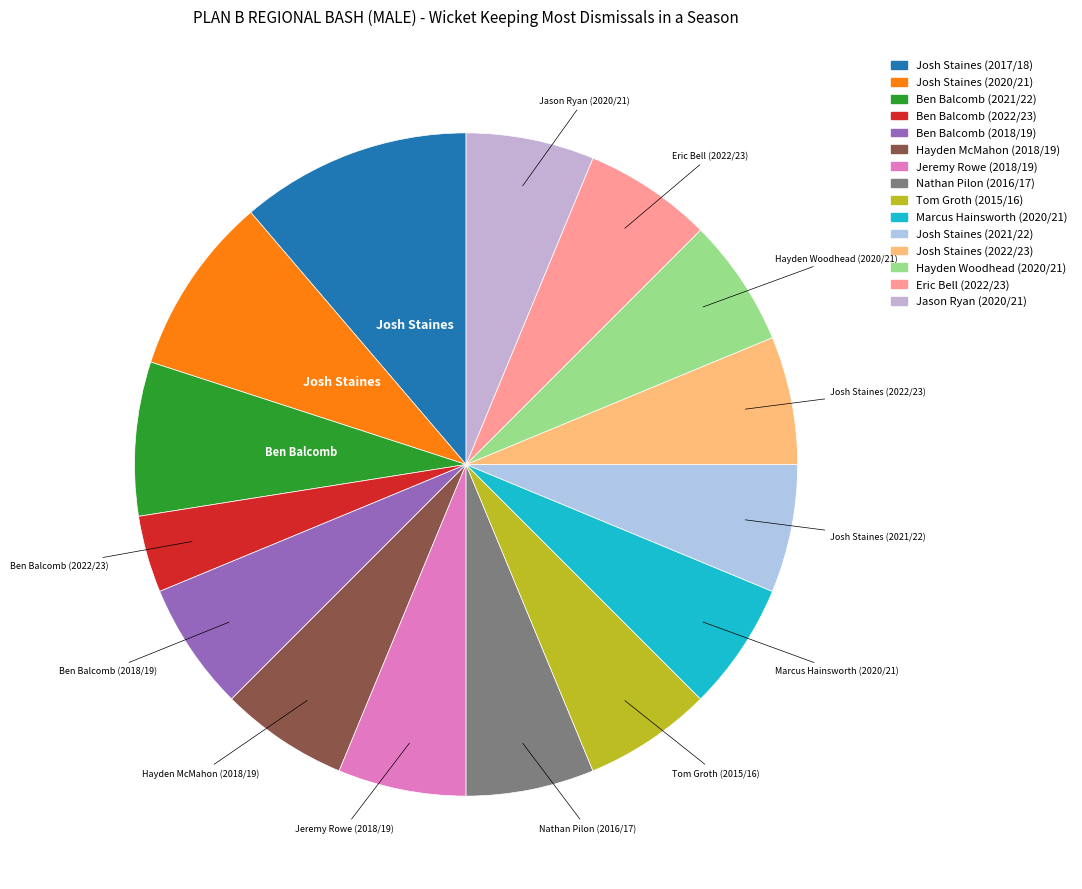

Is the sum of Ben Balcomb (2021/22) and Eric Bell (2022/23) greater than half?

No